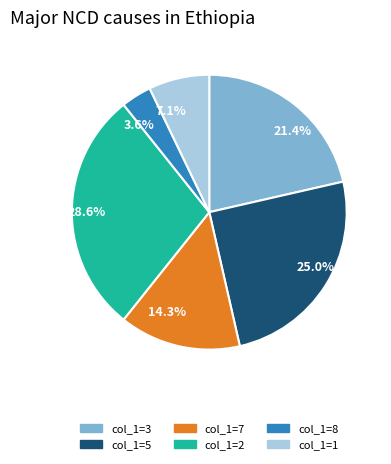

How many slices are in this pie chart?

6